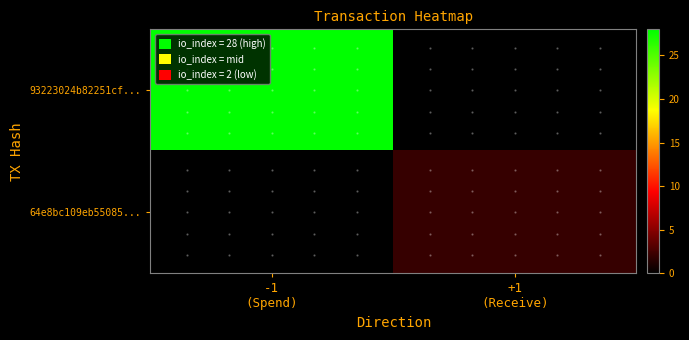

Which category has the highest value across all series?

-1
(Spend)